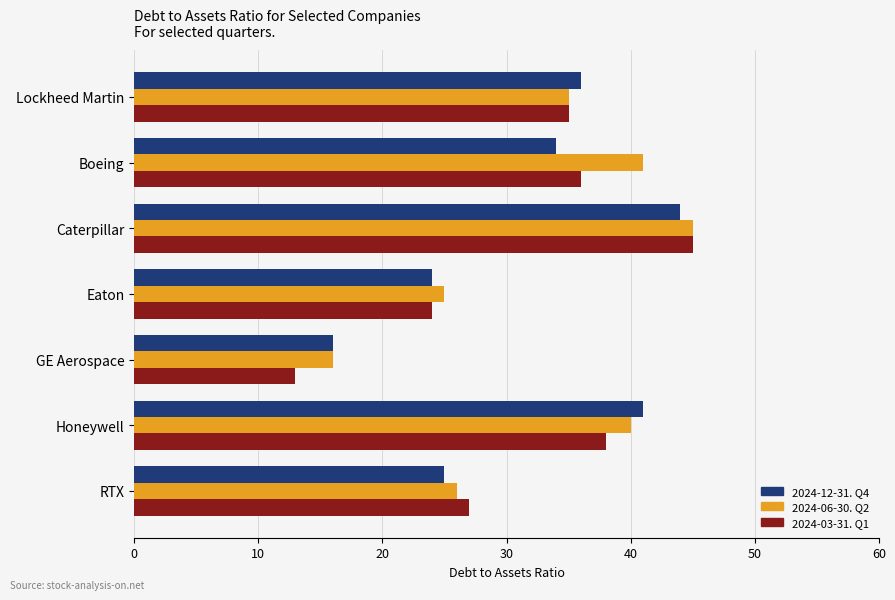

How many distinct data groups are displayed?

3